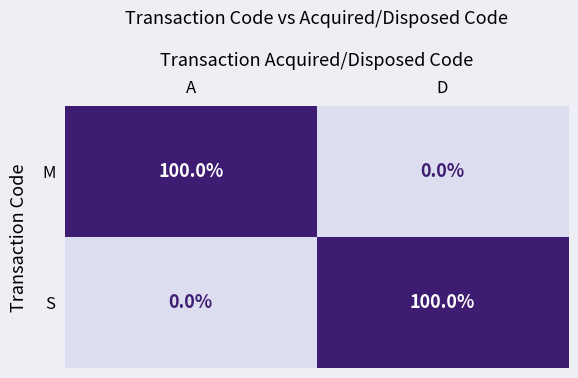

What is the difference between the M values at D and A?

100